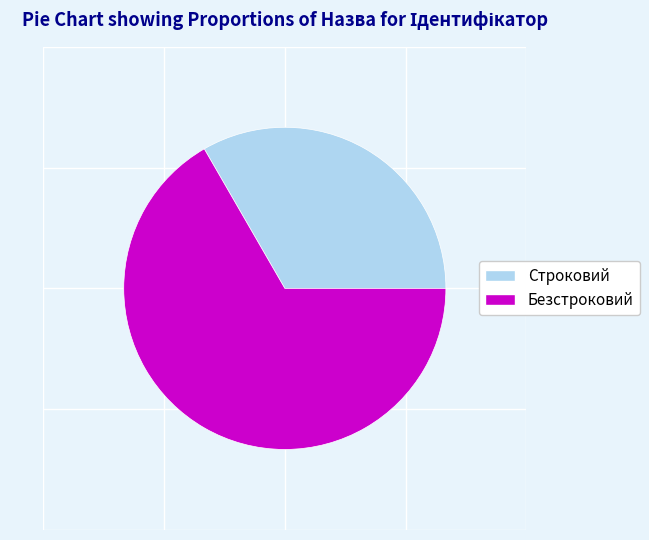

How many slices are in this pie chart?

2